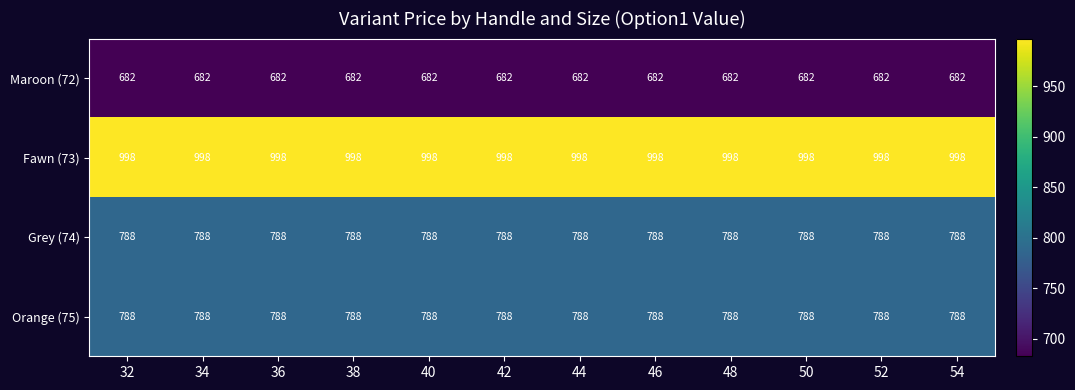

The value of Grey (74) at 50 is 1271. True or false?

False